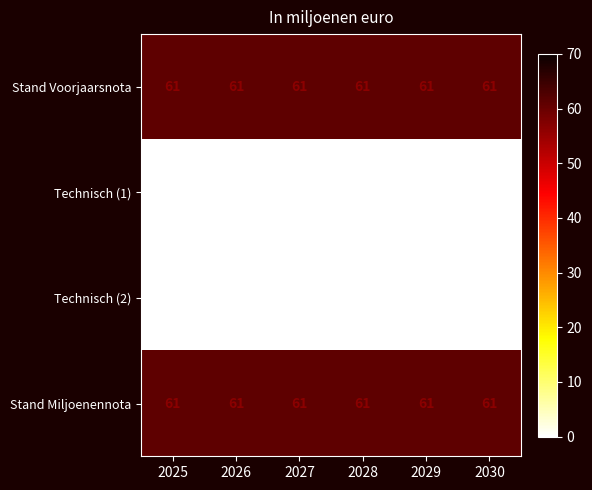

What is the sum of all Stand Voorjaarsnota values?

366